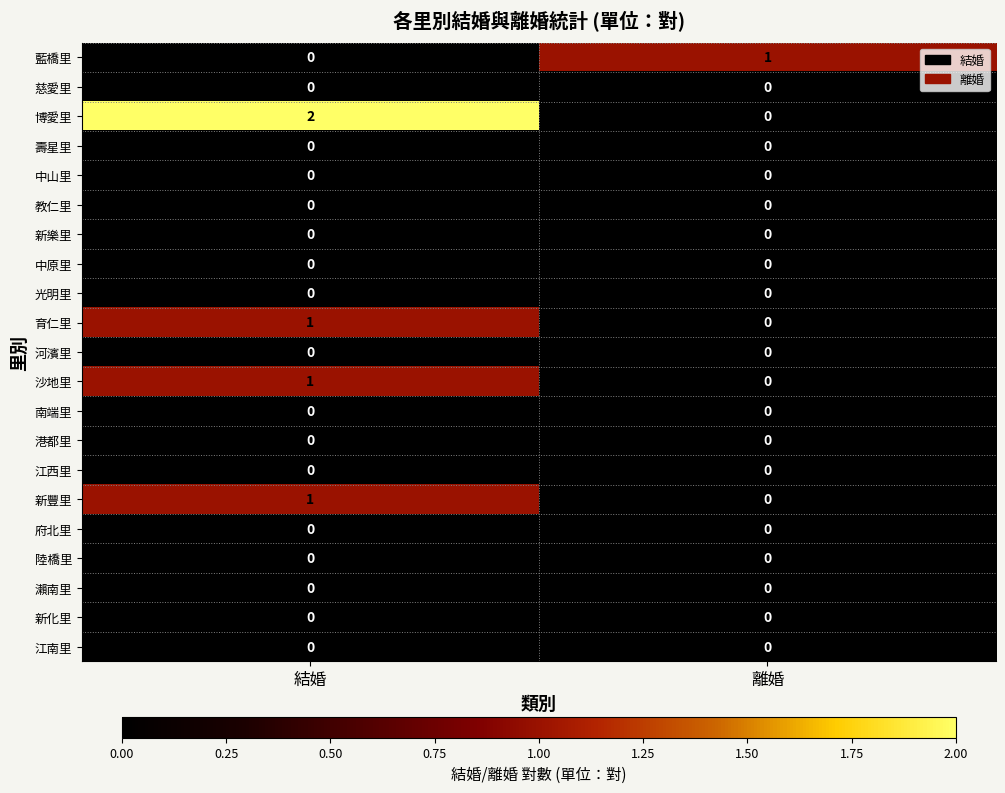

At which category is the sum across all series the highest?

結婚